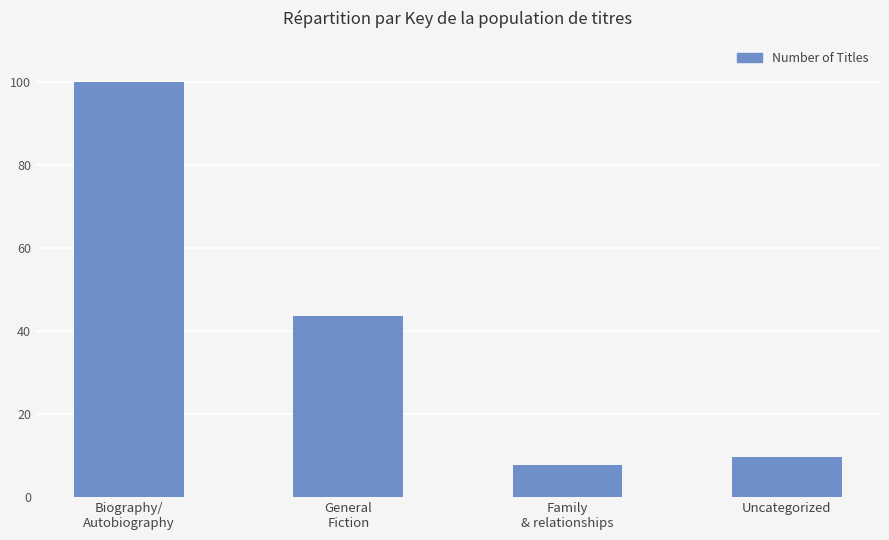

What value does the data have at Family
& relationships?

7.7